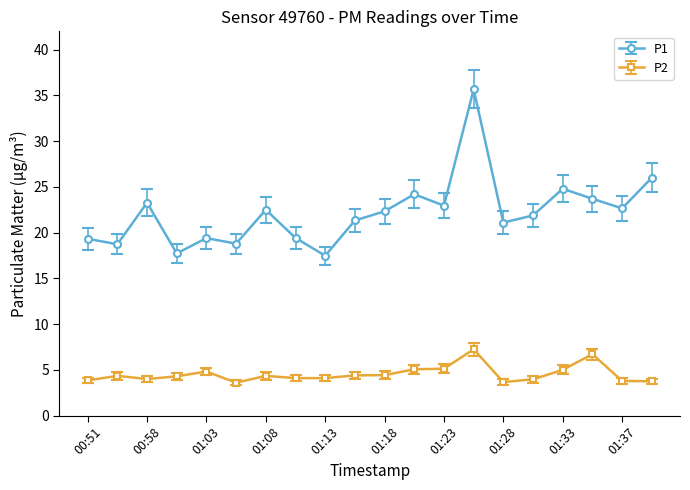

How many series are shown in this chart?

2